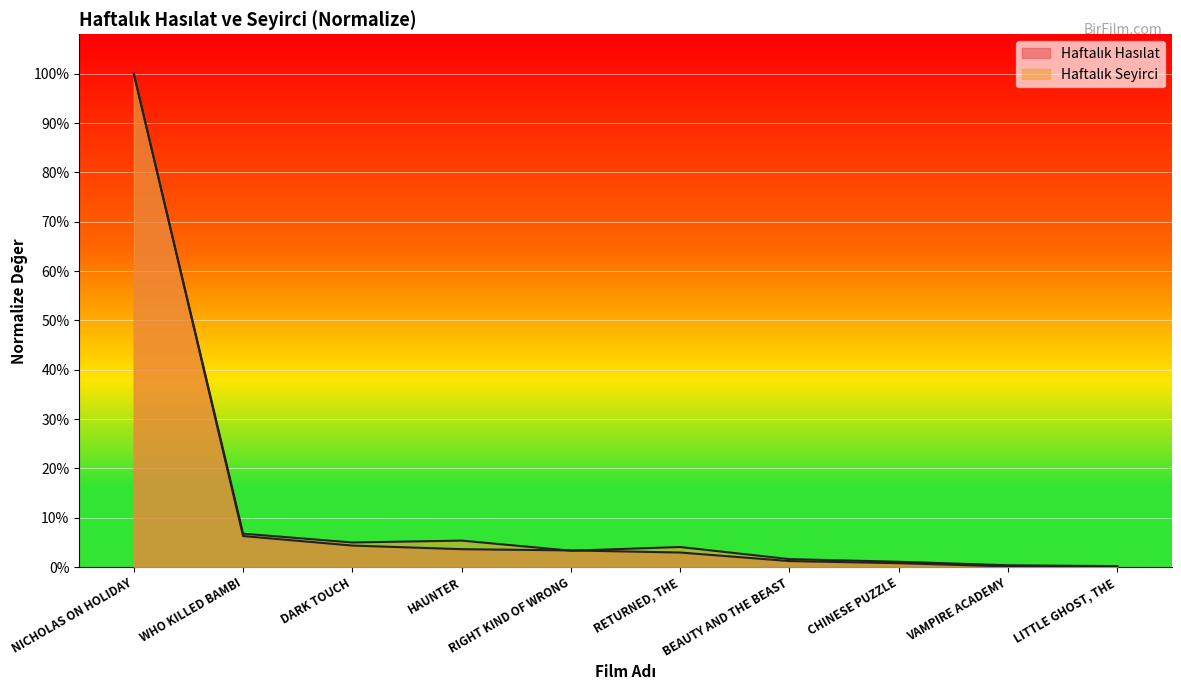

At how many categories does at least one series exceed 0?

10